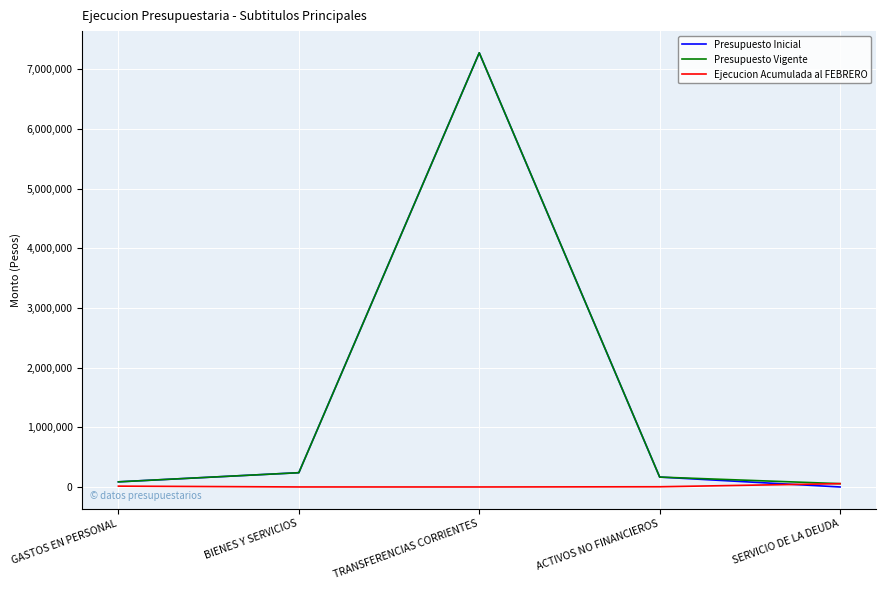

Is the value of Presupuesto Vigente at TRANSFERENCIAS CORRIENTES greater than the value of Ejecucion Acumulada al FEBRERO at ACTIVOS NO FINANCIEROS?

Yes